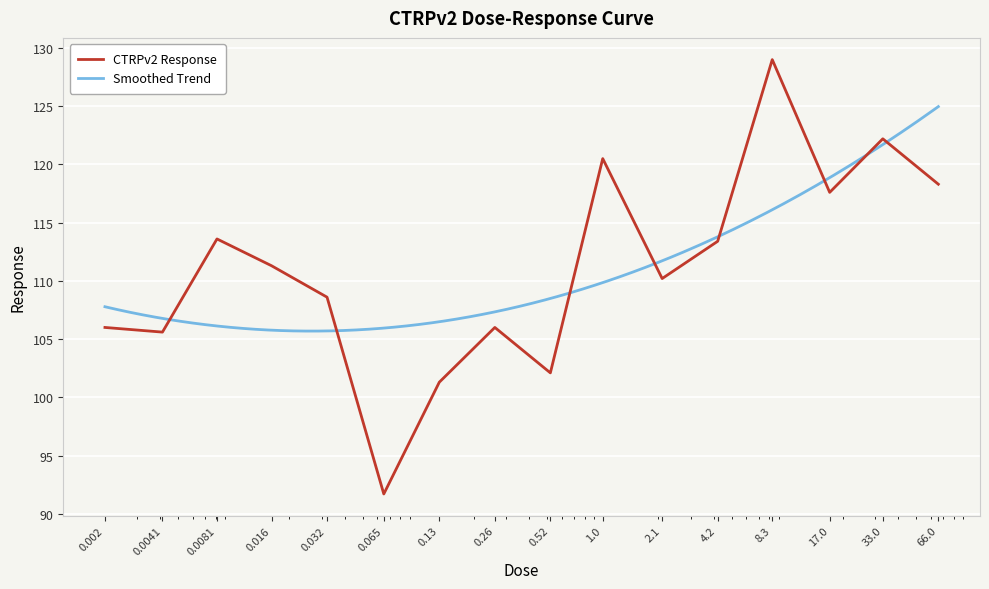

True or false: the data shows 102.1 at 0.52.

True